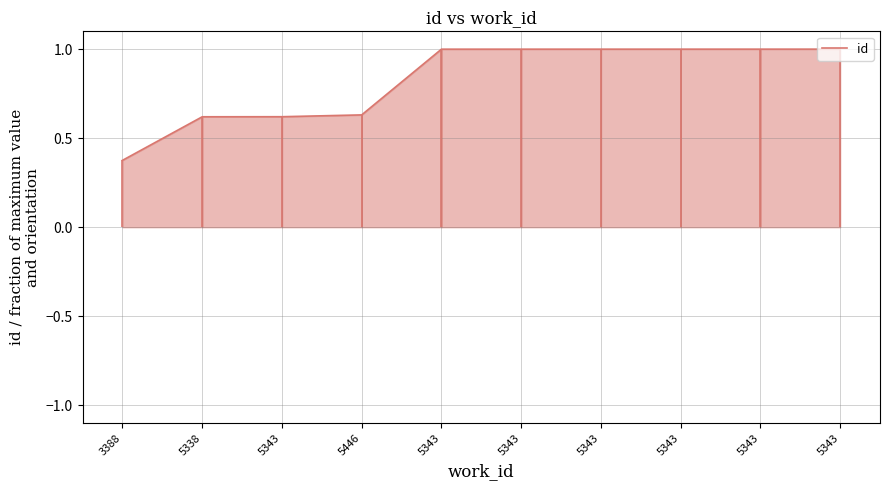

What is the label of the 6th point from the left?

5343